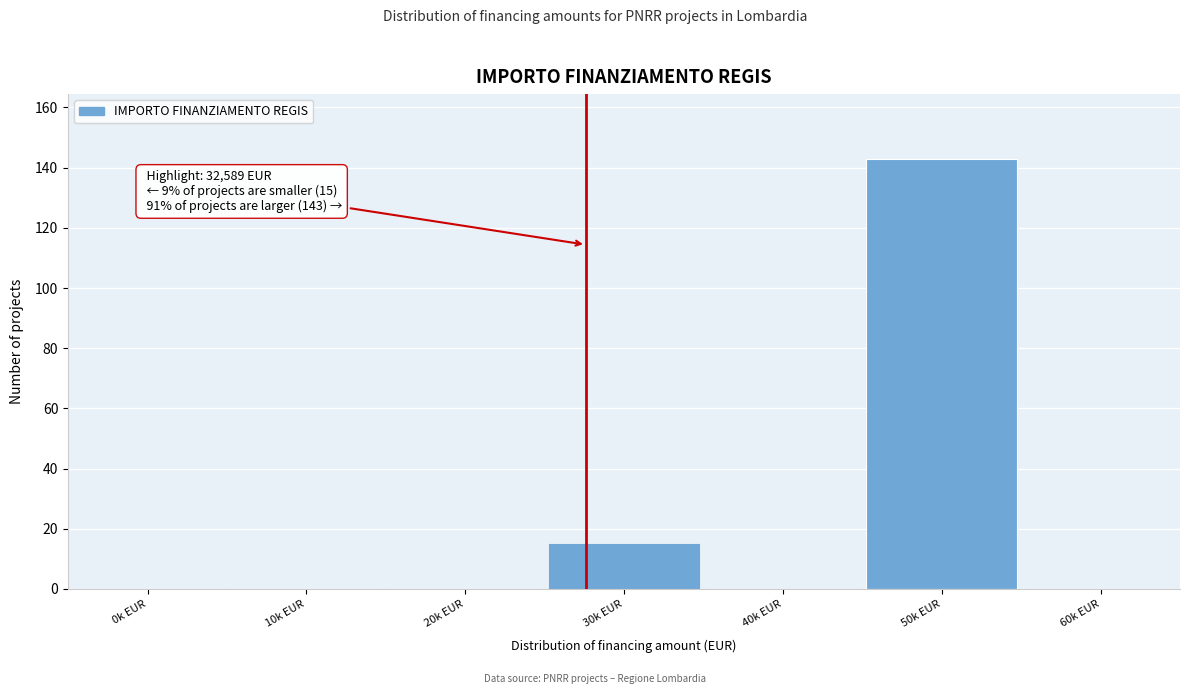

Reading left to right, transcribe all the data shown in this chart.

0k EUR=0	10k EUR=0	20k EUR=0	30k EUR=15	40k EUR=0	50k EUR=143	60k EUR=0